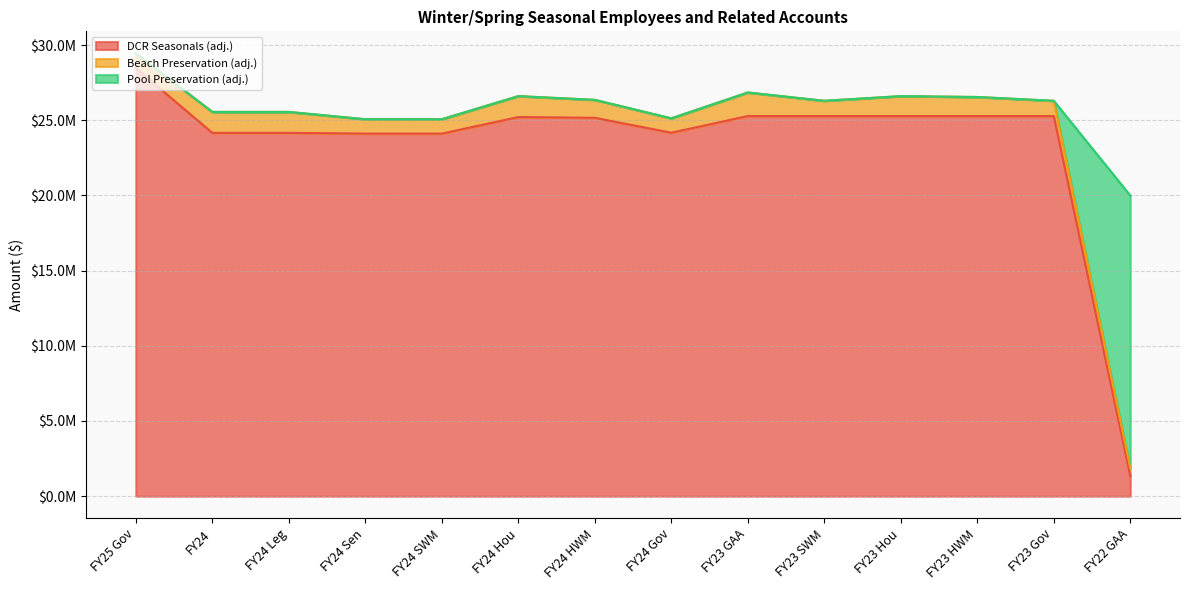

The value of DCR Seasonals (adj.) at FY24 Hou is 25212233. True or false?

True